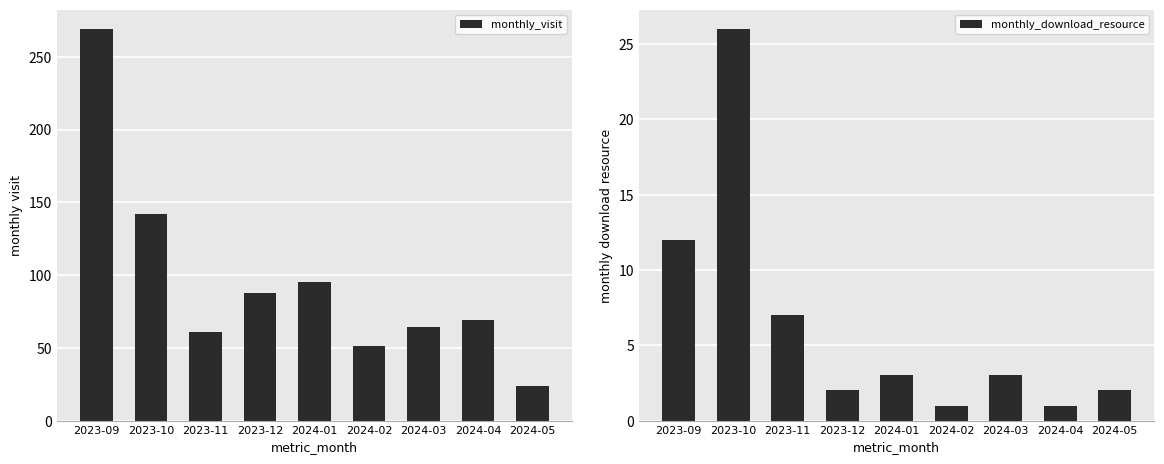

True or false: monthly_visit has a value of 20 at 2024-02.

False